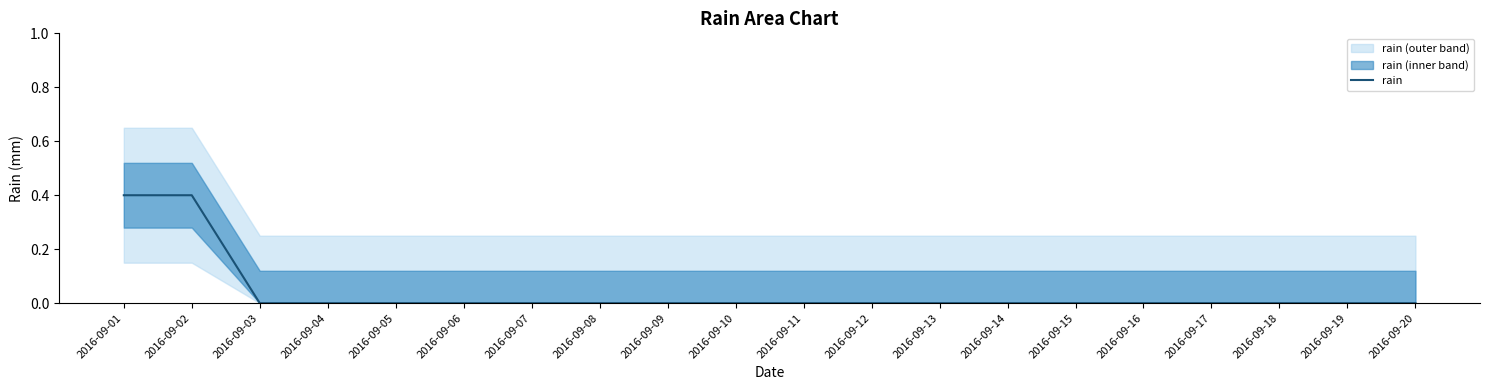

Does the chart have visible grid lines?

No